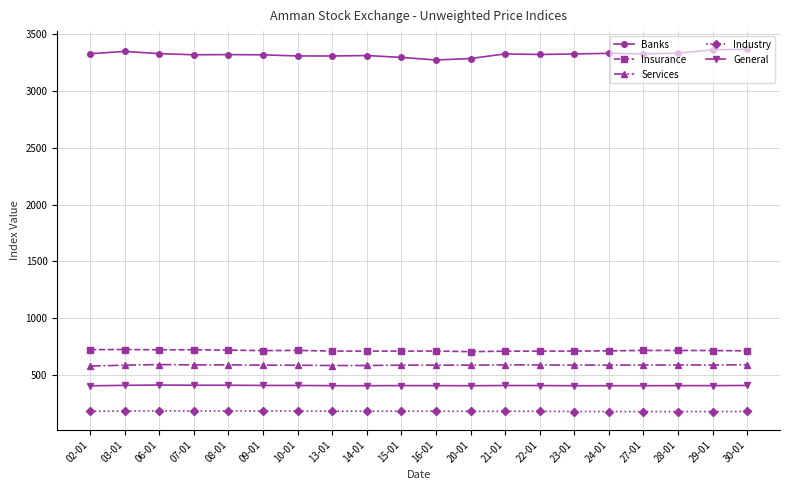

What position from the right is 03-01?

19